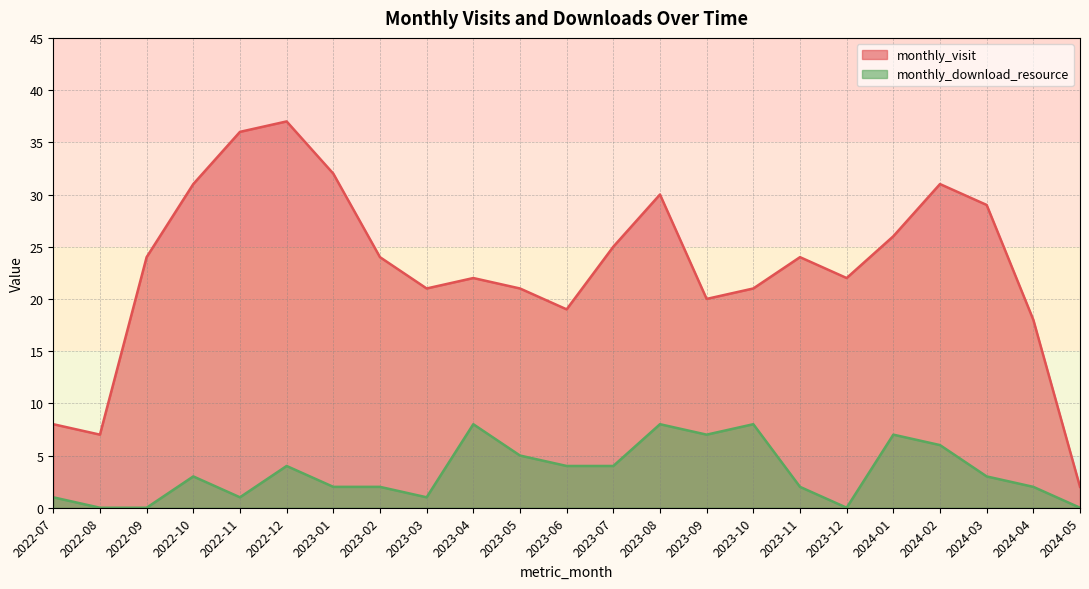

Where is monthly_download_resource nearest to the value 4?

2022-12